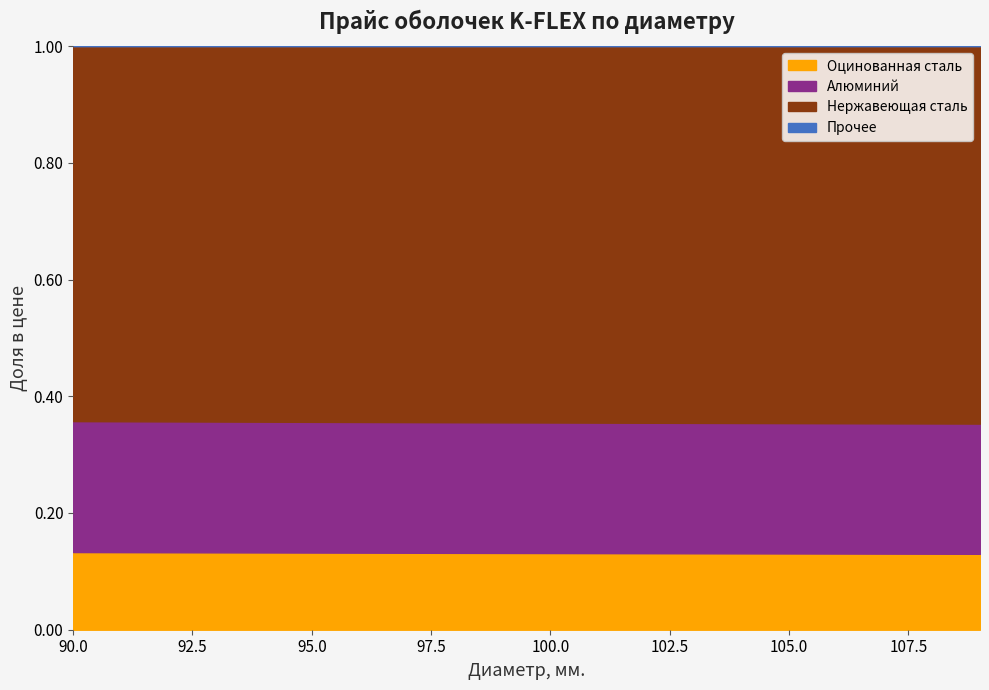

True or false: Оцинованная сталь and Нержавеющая сталь cross at least once.

False